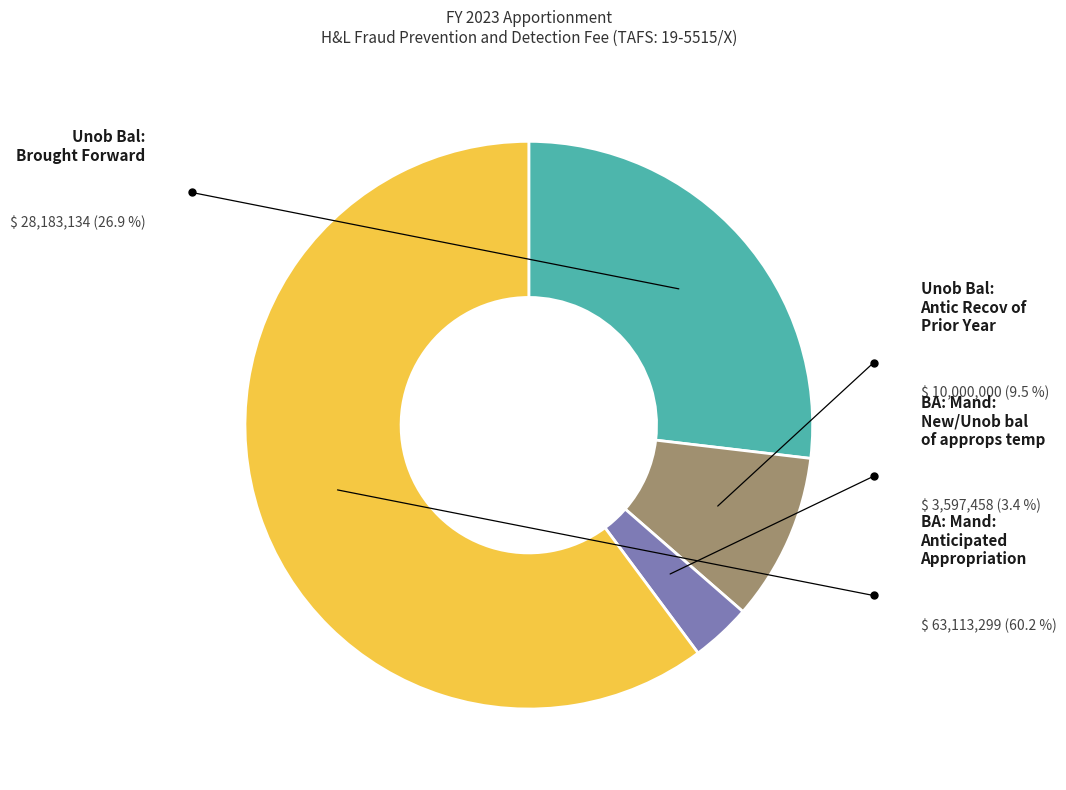

Is there any slice that represents more than half of the pie?

Yes